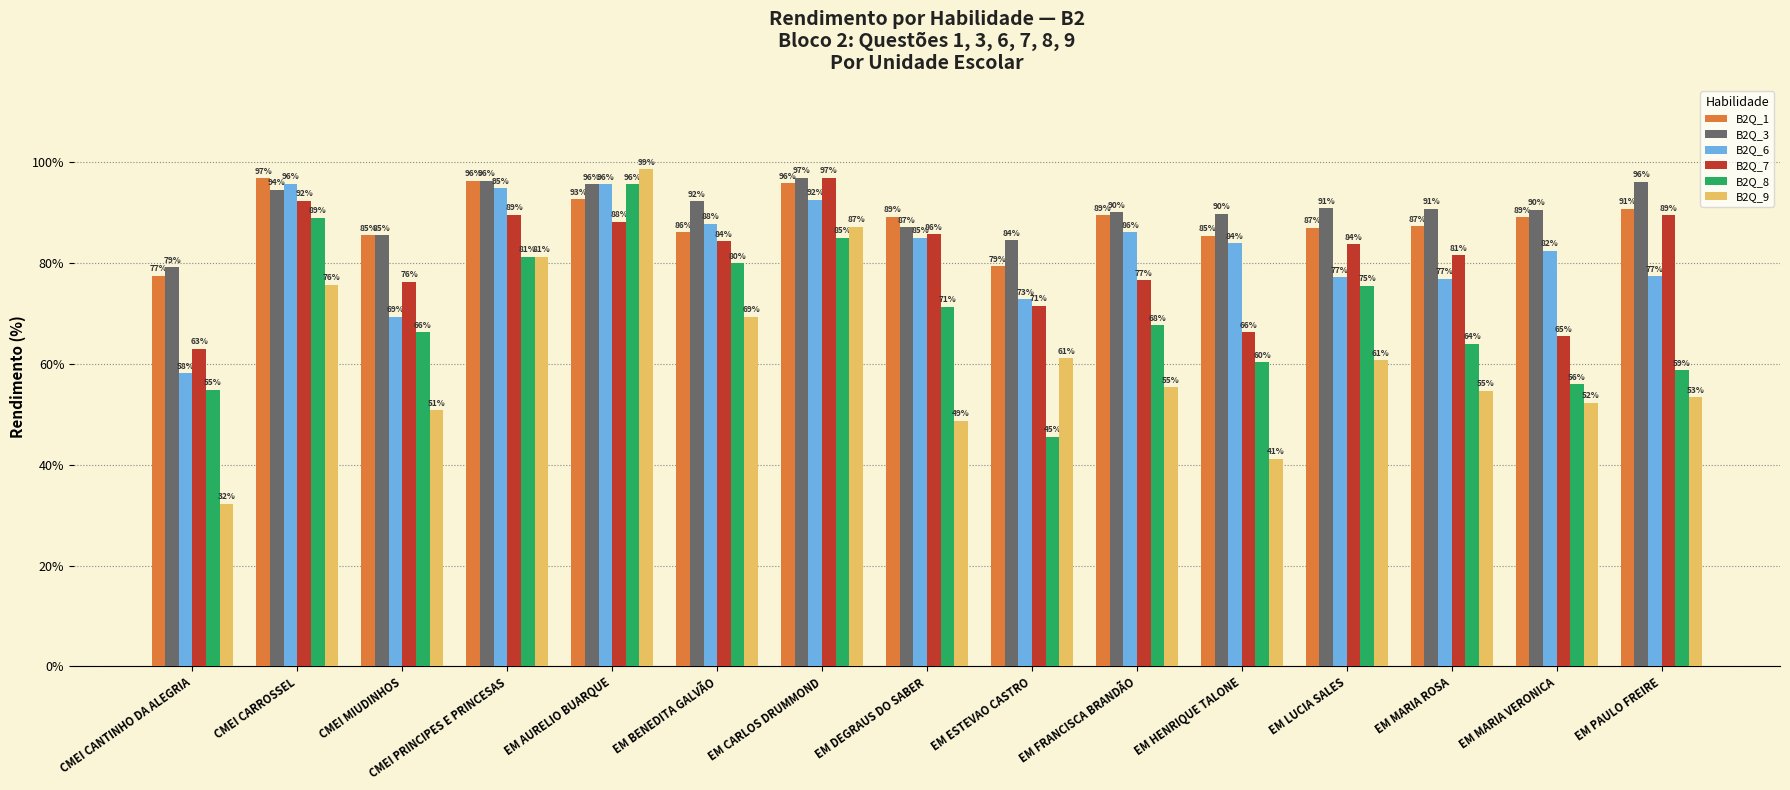

Between EM MARIA ROSA and EM MARIA VERONICA, which series saw the biggest shift?

B2Q_7